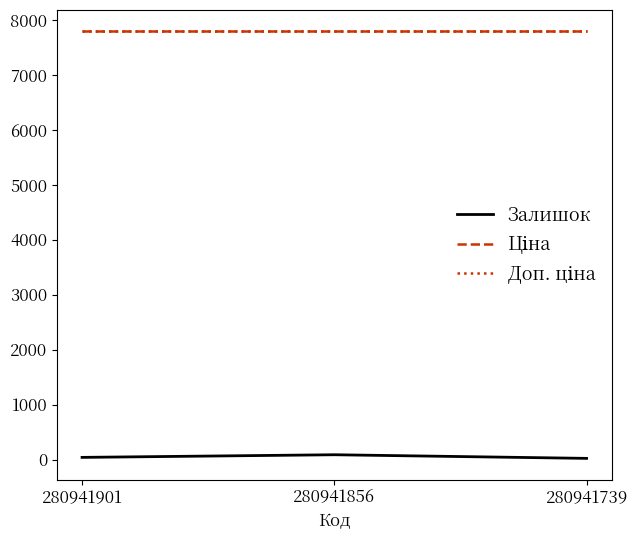

Does the chart have visible grid lines?

No